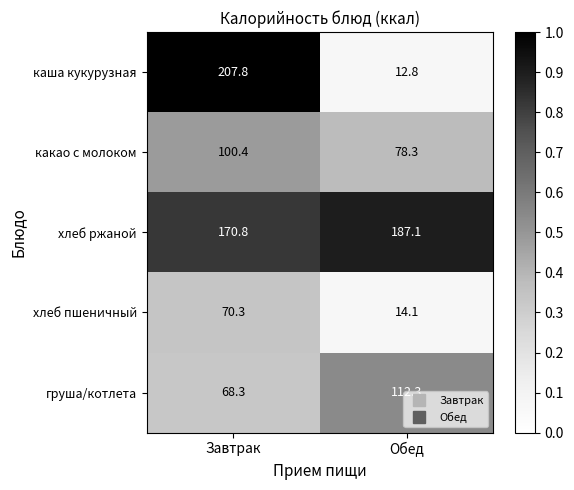

Rank the series at Завтрак from highest to lowest value.

каша кукурузная, хлеб ржаной, какао с молоком, хлеб пшеничный, груша/котлета